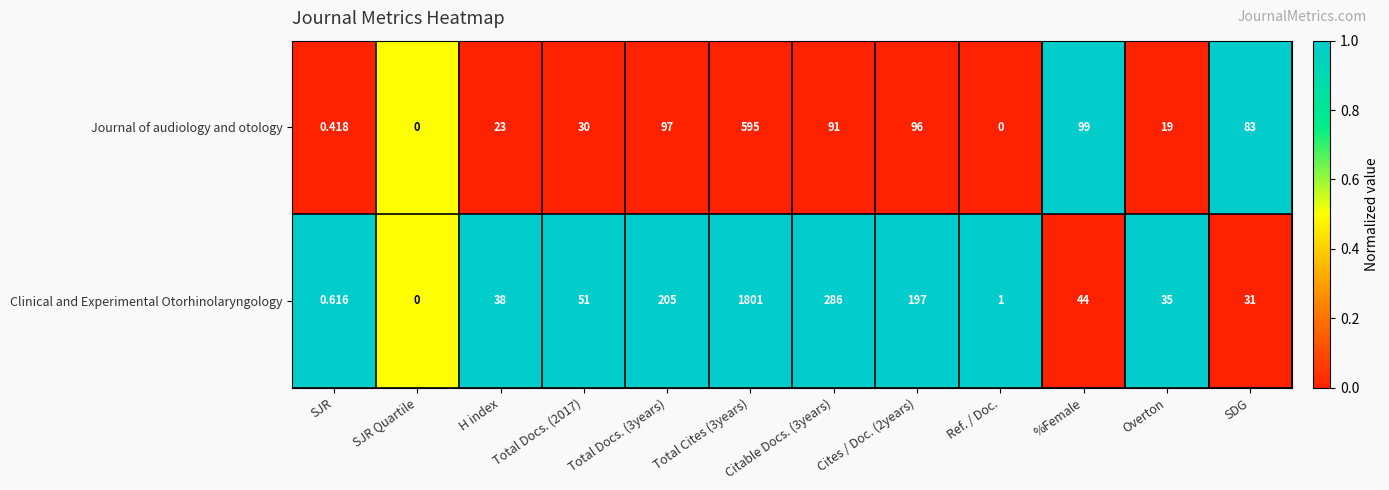

Which series changed the most between SJR Quartile and Total Docs. (2017)?

Clinical and Experimental Otorhinolaryngology